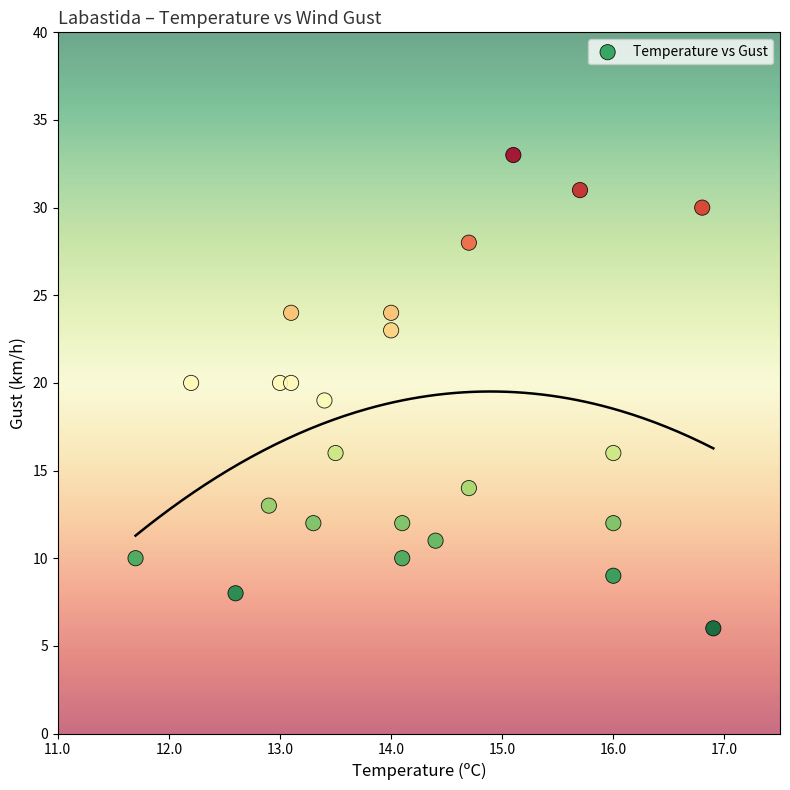

What is the range of Y values (max minus min)?

27